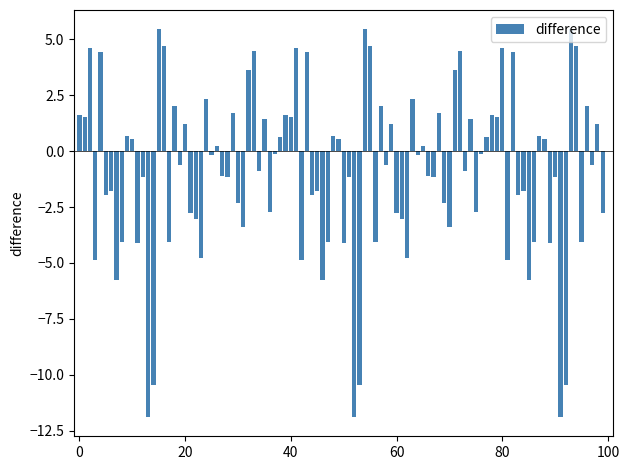

What is the sum of all values?

-90.4